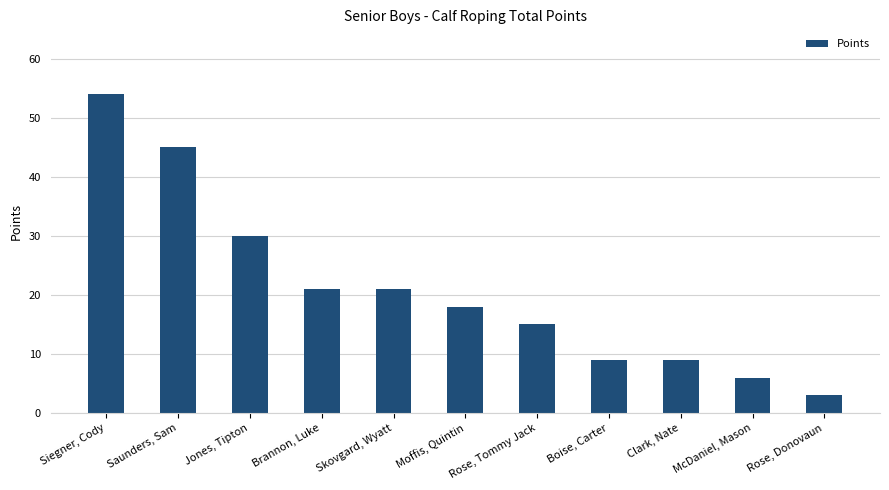

True or false: the data shows 14 at Jones, Tipton.

False